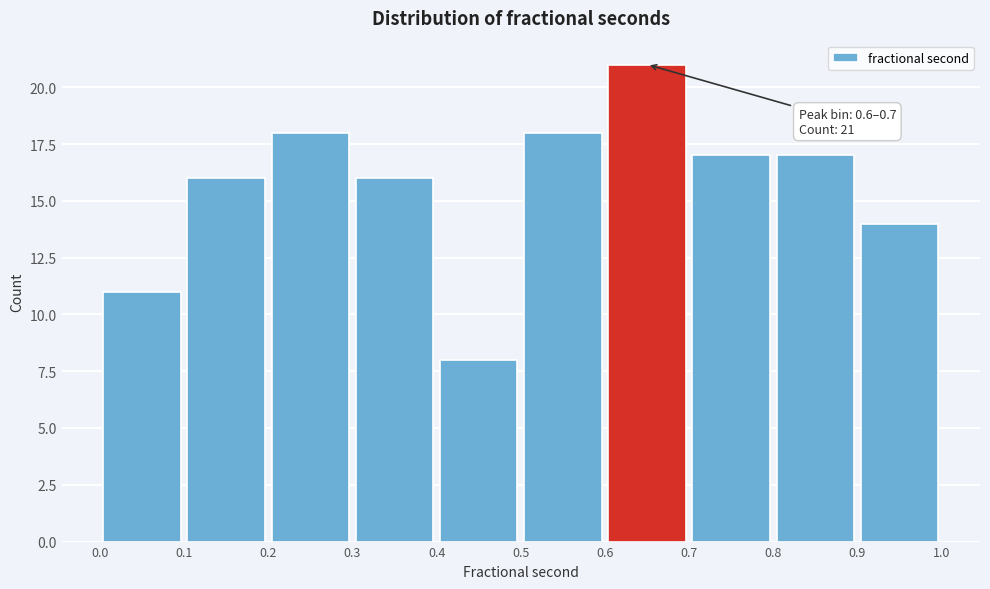

Over which range of the x-axis is the bar tallest?

0.6 to 0.7